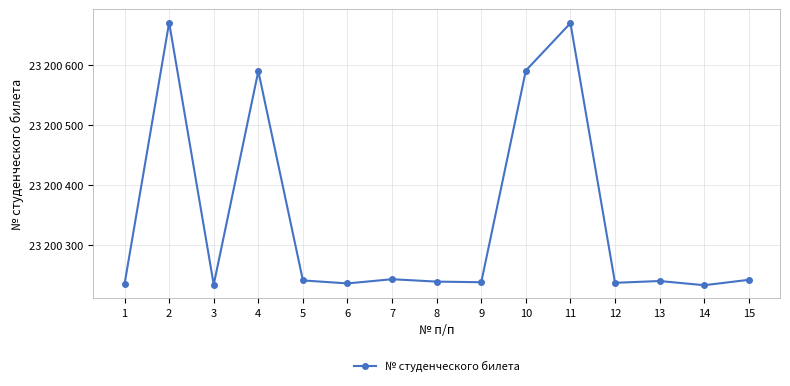

Is this an area chart (filled region under the line)?

No